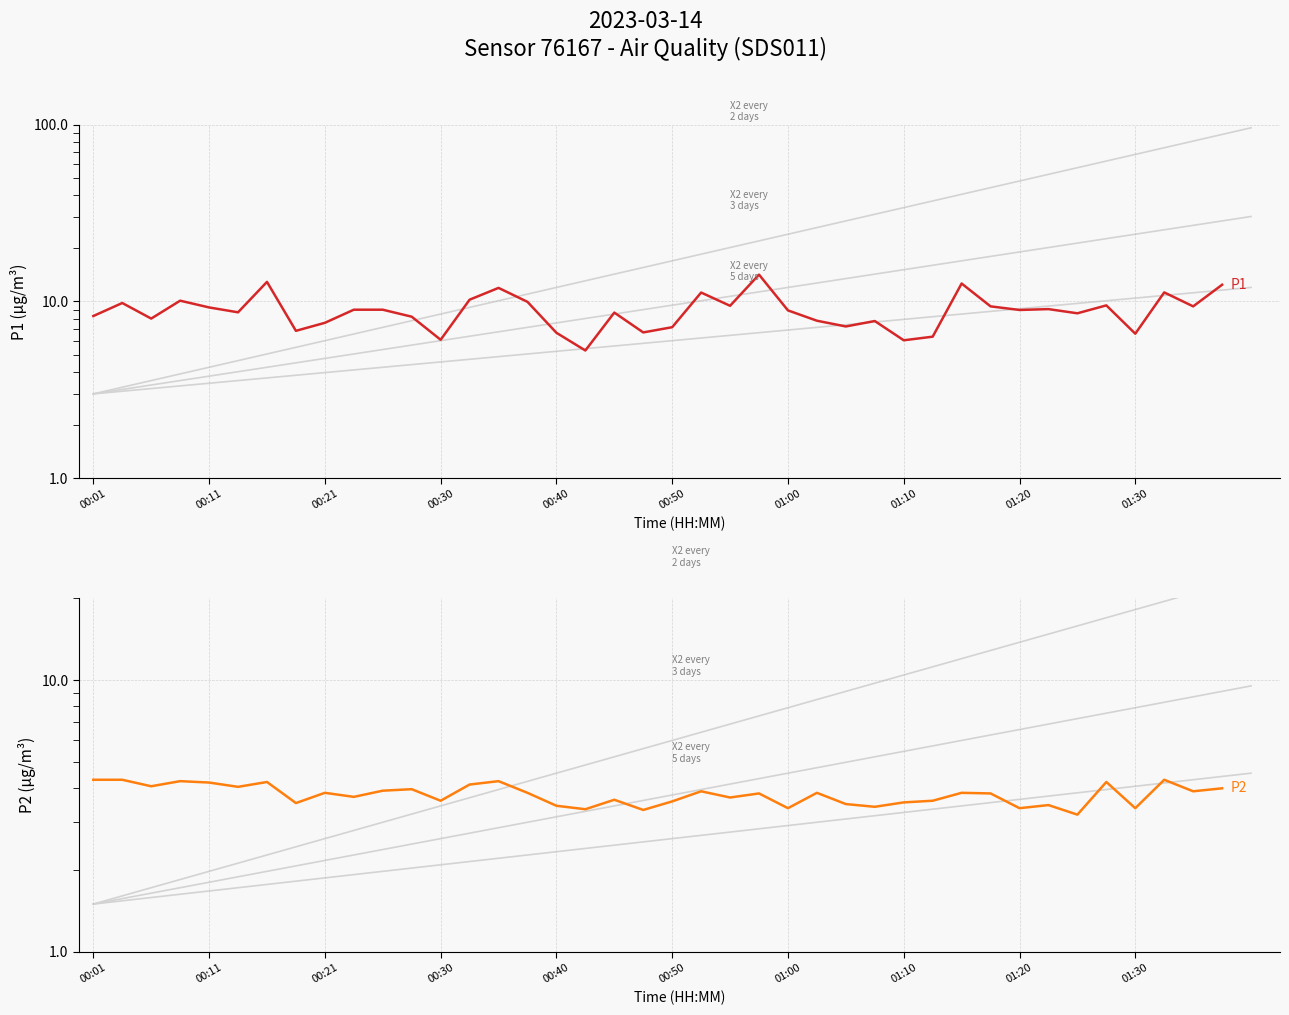

What are all the series names shown in the legend?

P1, P2